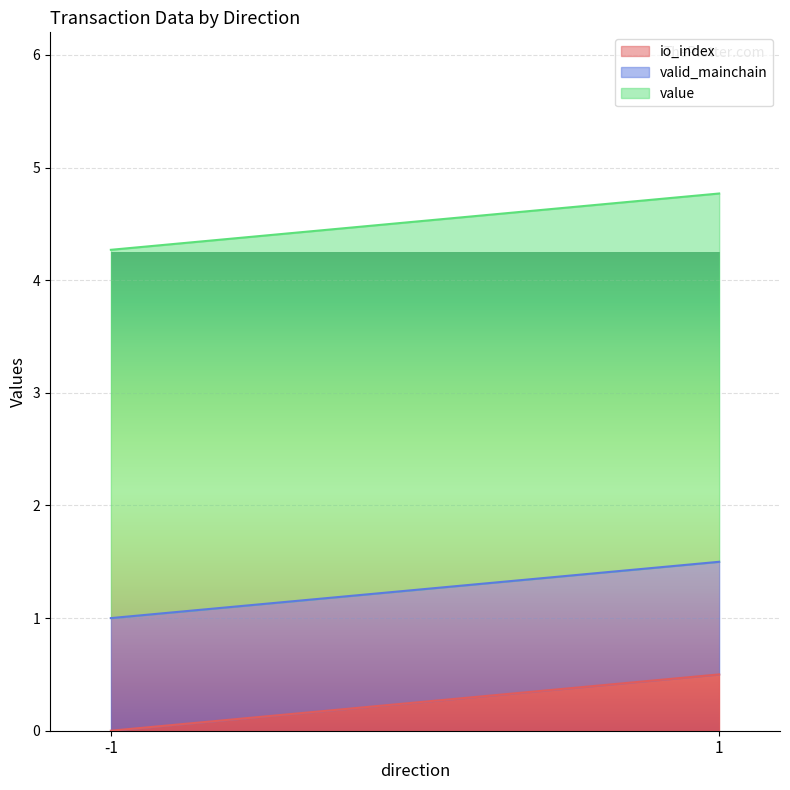

How many lines are shown in the chart?

3